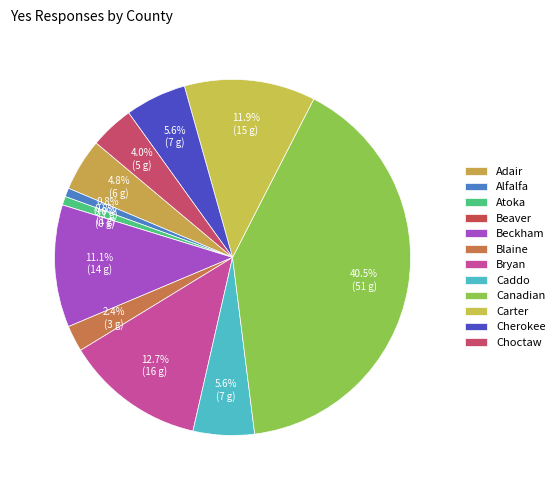

How many slices are in this pie chart?

12